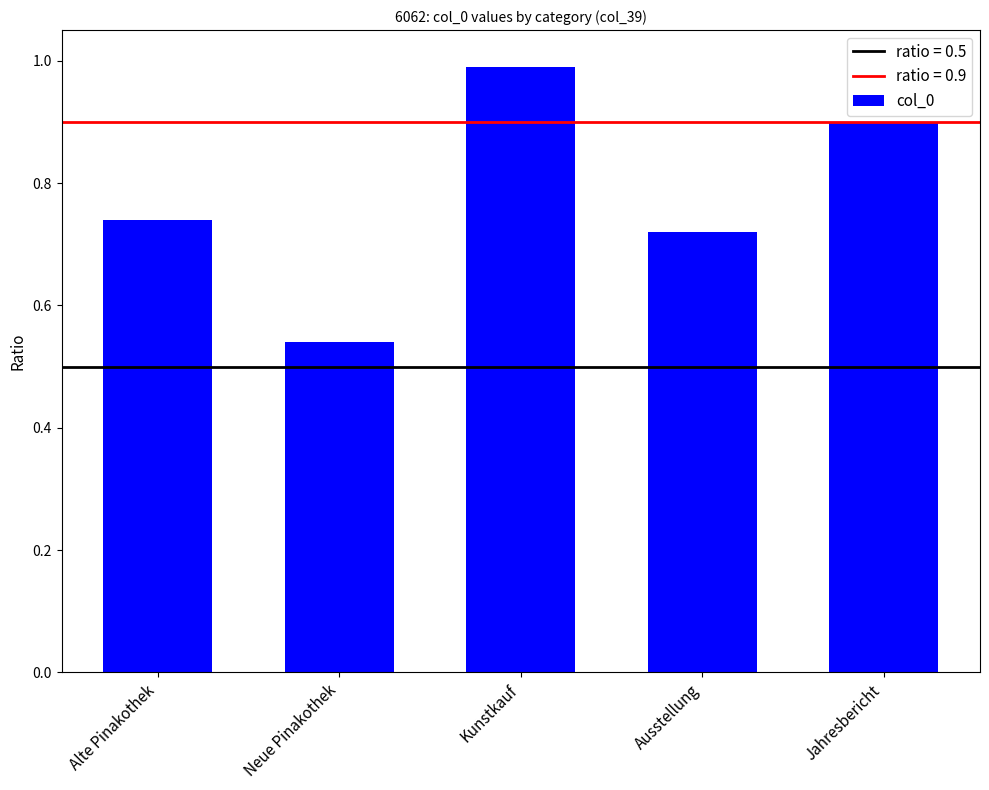

Is it true that the value at Ausstellung is 0.2?

False